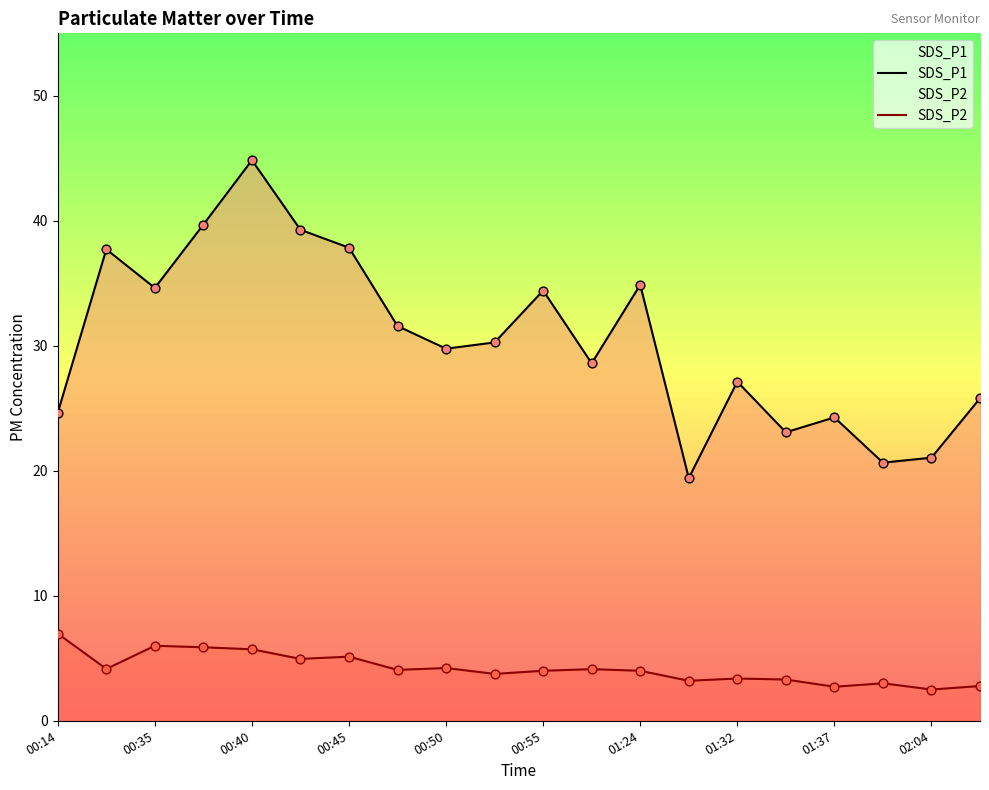

Which series has the largest total across all categories?

SDS_P1